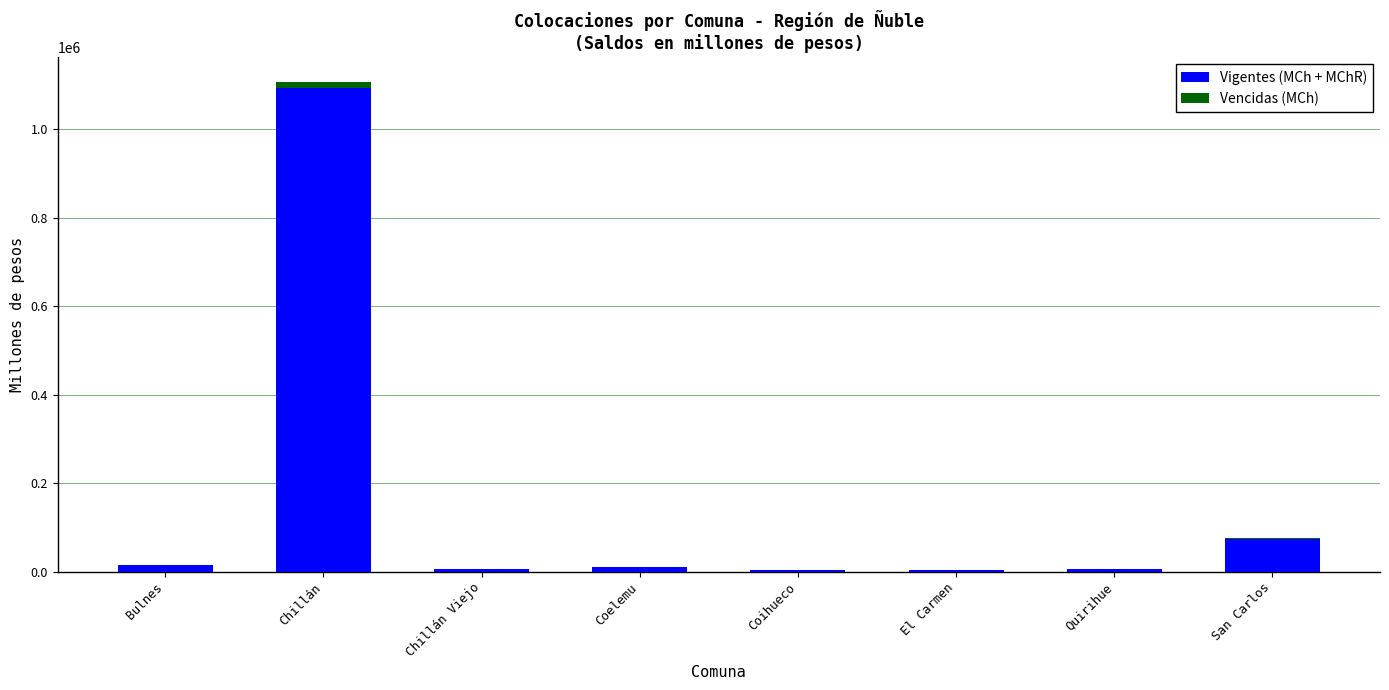

At which category is the sum across all series the highest?

Chillán